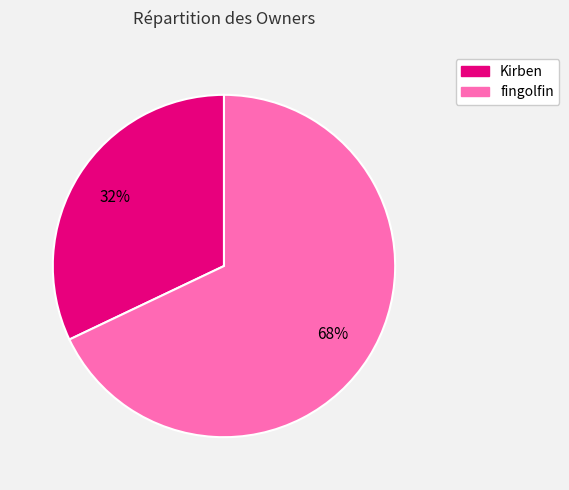

Does any single category account for the majority?

Yes